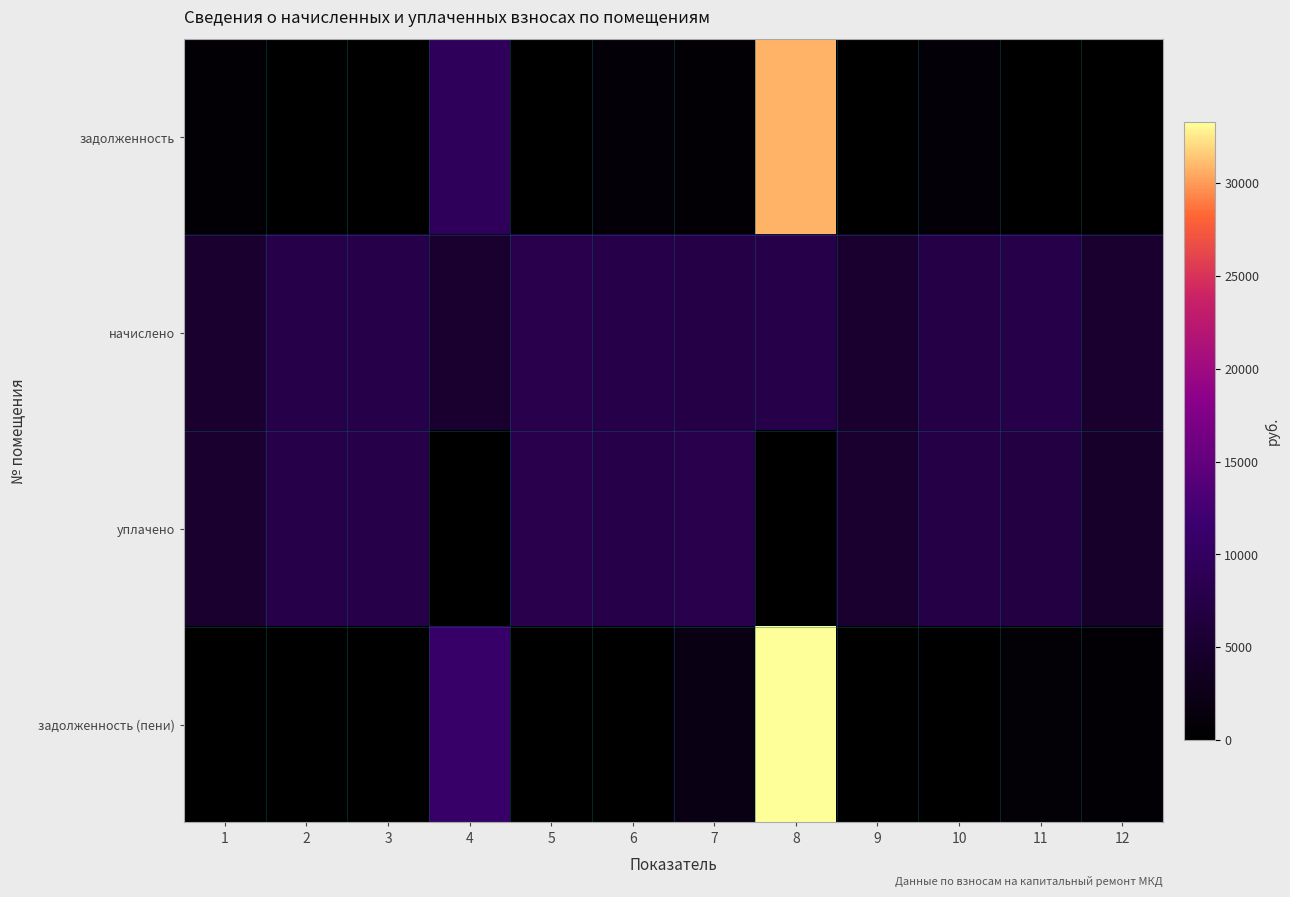

Between 3 and 8, which series saw the biggest shift?

задолженность (пени)